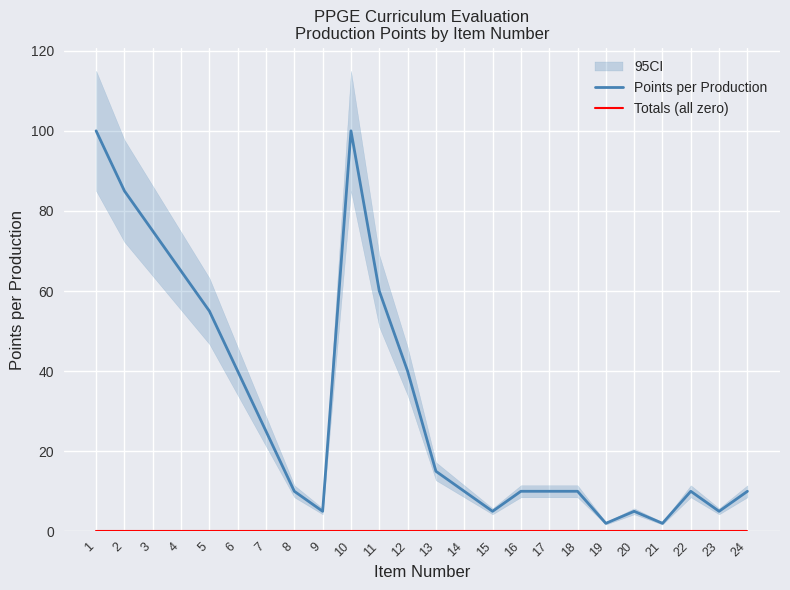

Which series has the largest range (max minus min)?

Points per Production